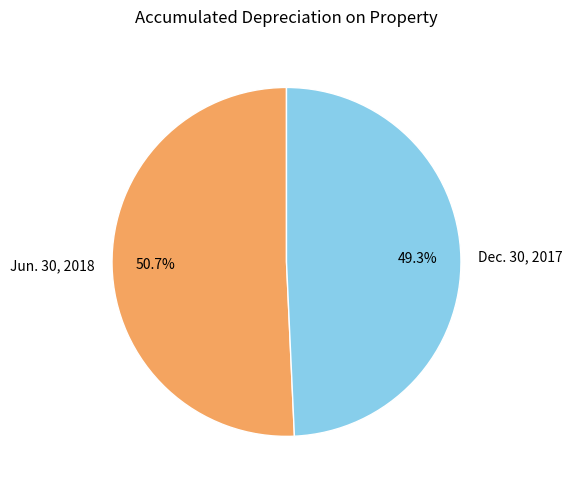

Does Dec. 30, 2017 represent more than half of the total?

No